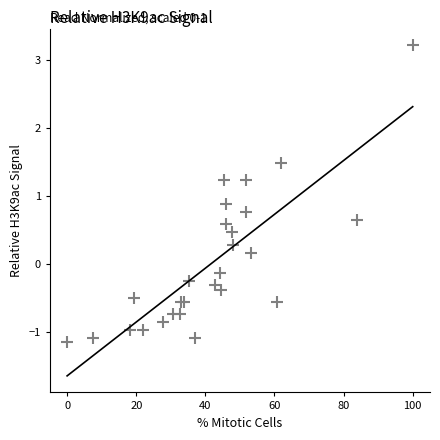

What Y value in the scatter plot is closest to 1?

0.9